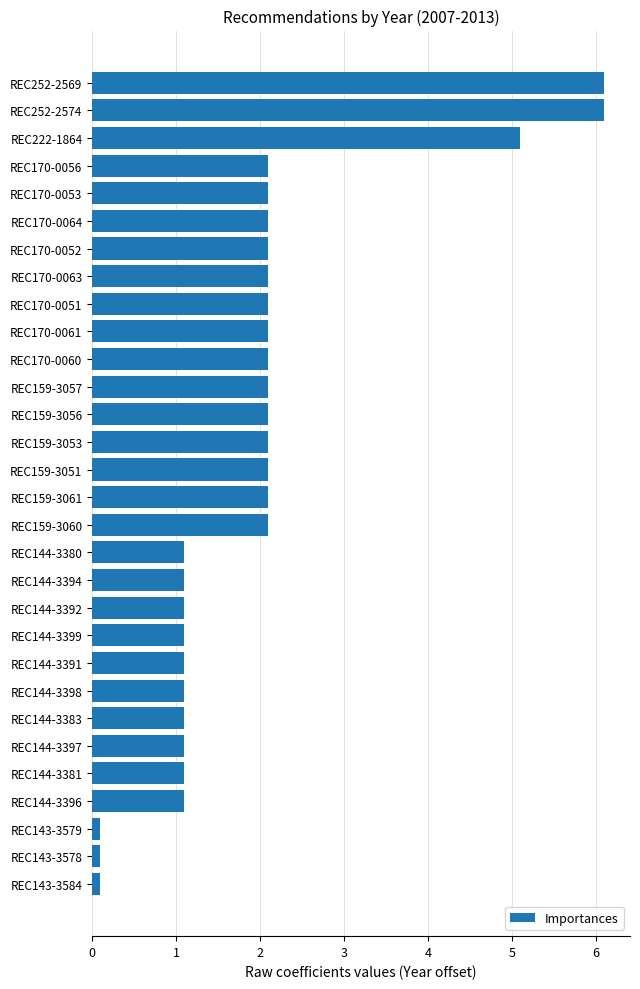

Does the chart contain stacked bars?

No